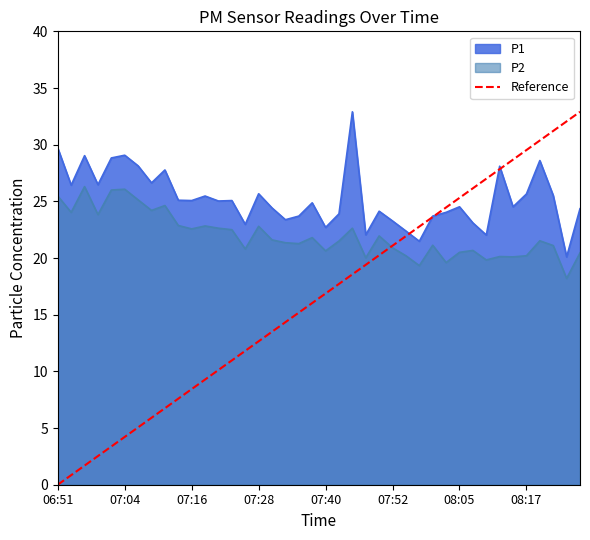

List the series in order of their overall mean, lowest first.

Reference, P2, P1